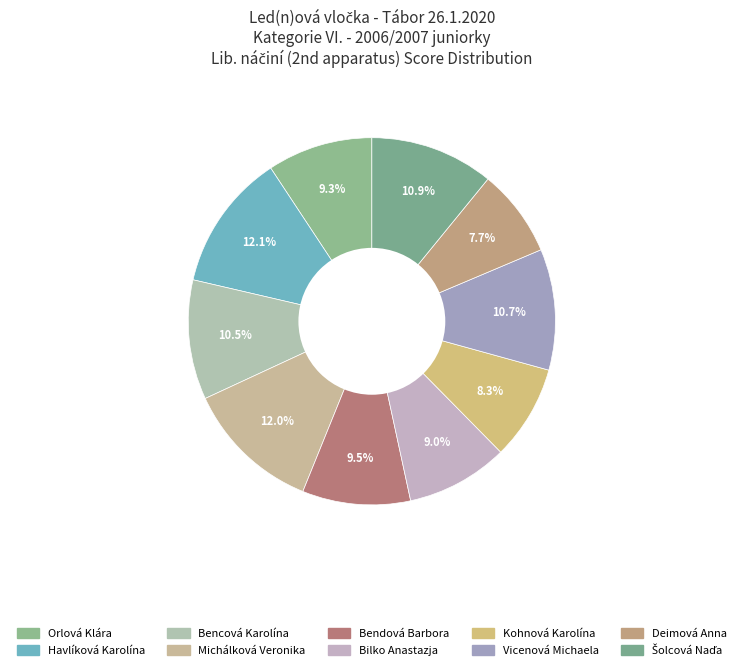

How many slices are in this pie chart?

10